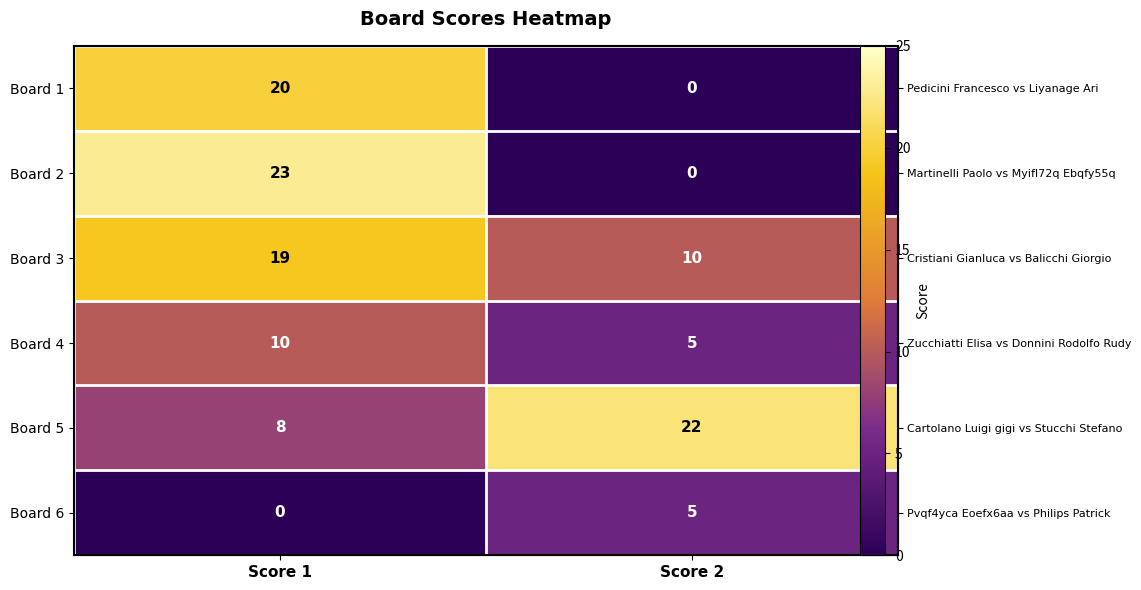

At how many categories does at least one series exceed 9?

2